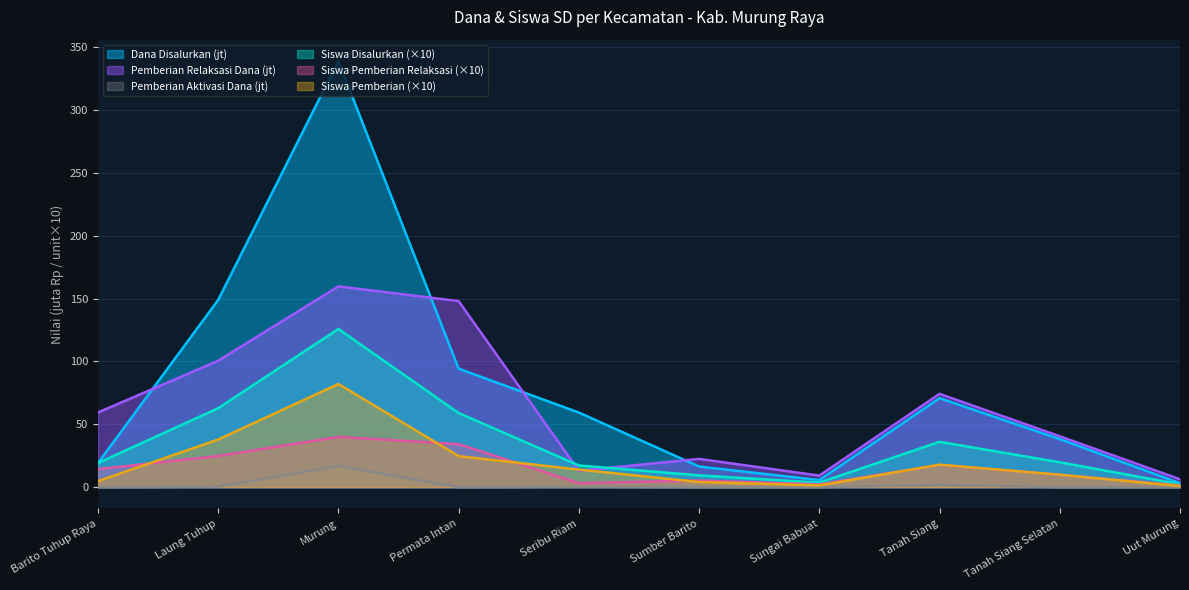

In Dana Disalurkan, how many points are lower than both neighbors (excluding endpoints)?

1